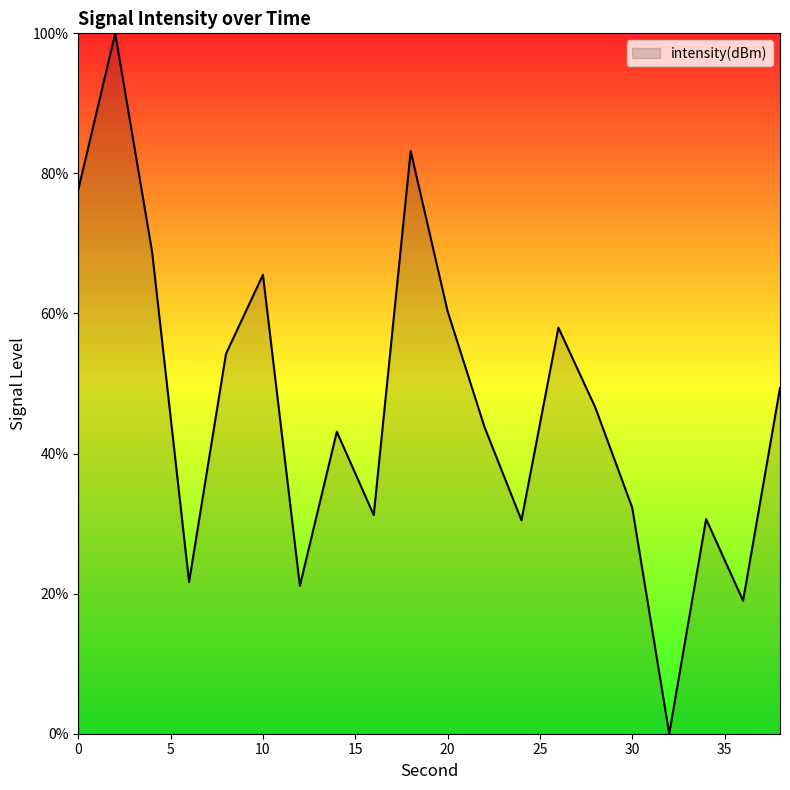

What is the greatest value displayed?

100.0